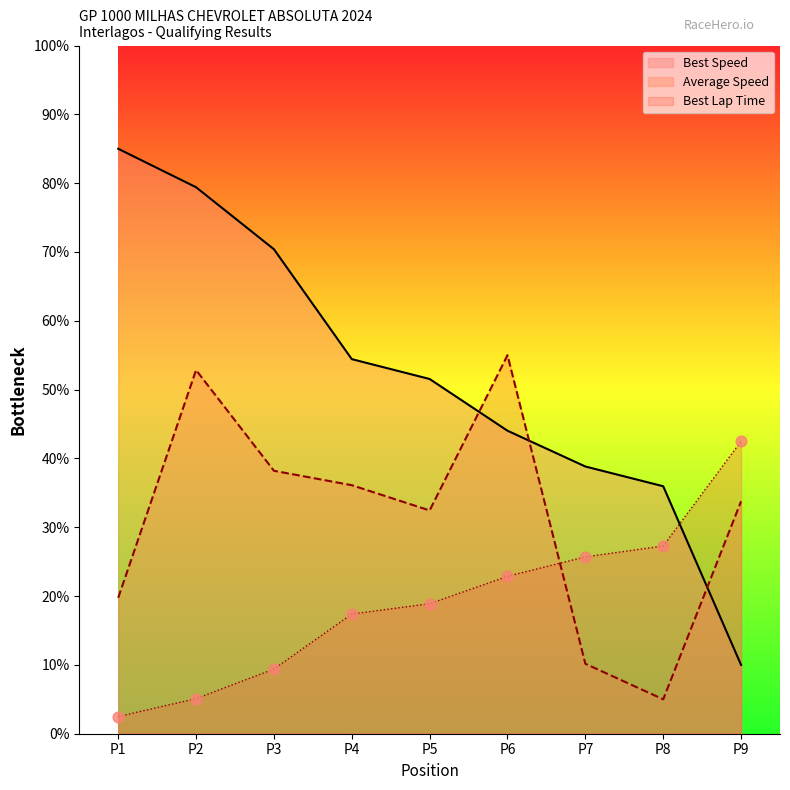

Is the value of Average Speed at P6 greater than the value of Best Lap time at P6?

Yes